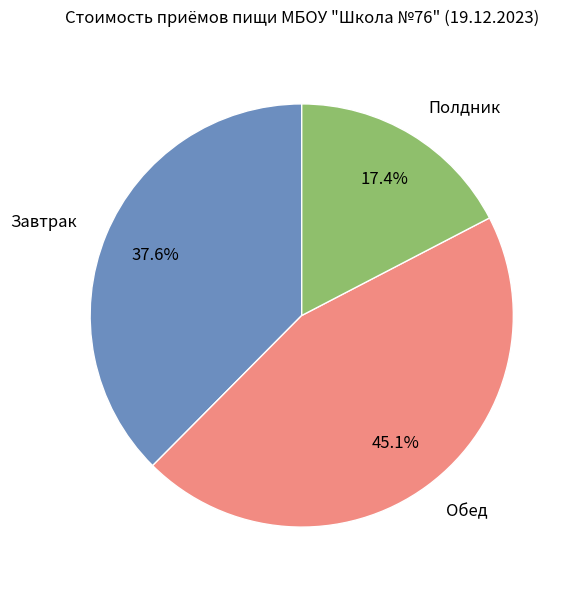

To the nearest percent, what percentage of the pie is Завтрак?

38%